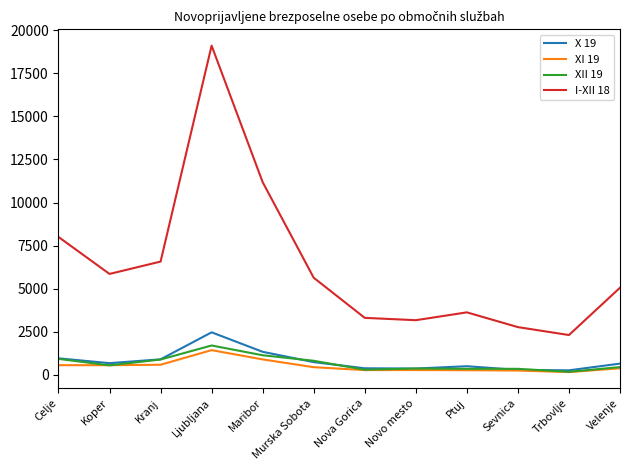

What value does the X 19 series have at Celje, to the nearest 100?

1000